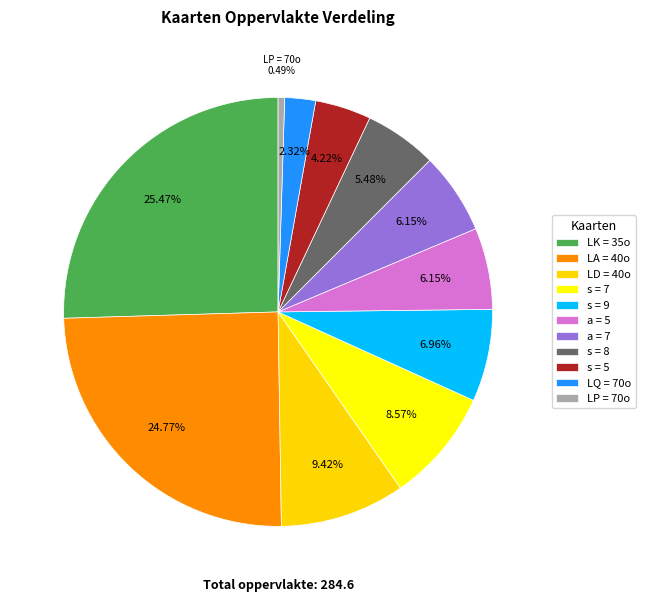

Count the number of slices in the pie.

11